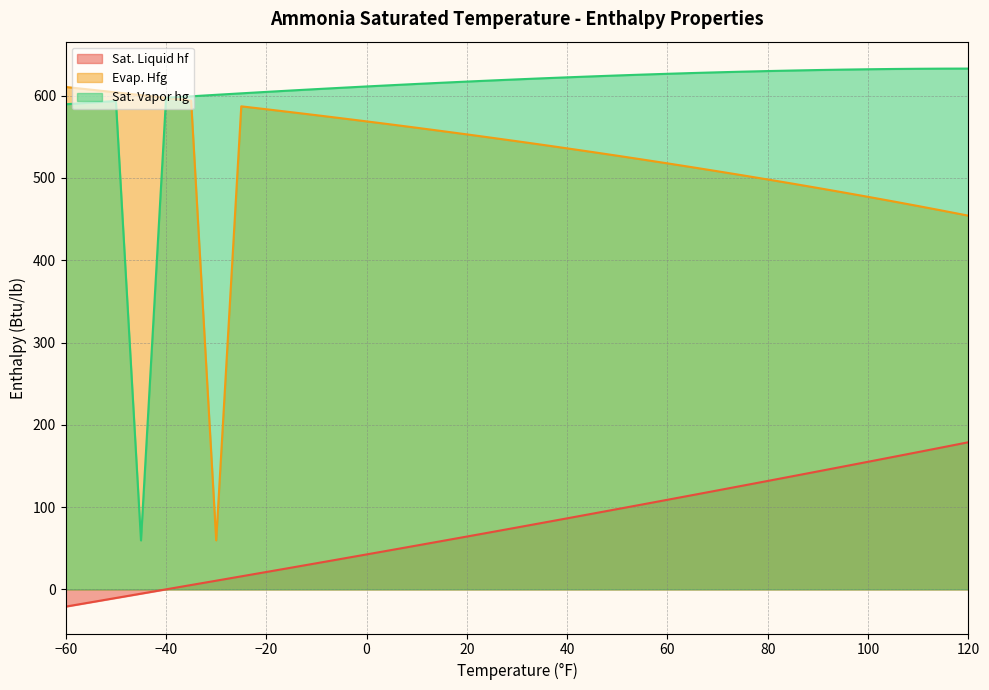

Does the chart display data point markers on the line(s)?

No